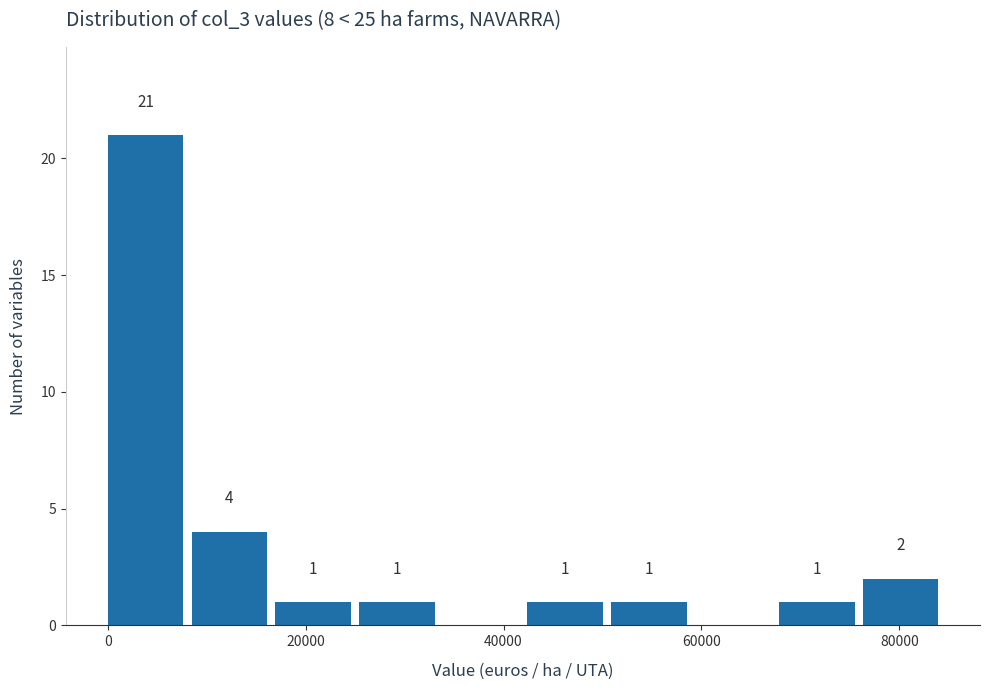

Which range on the x-axis has the tallest bar?

0 to 8000